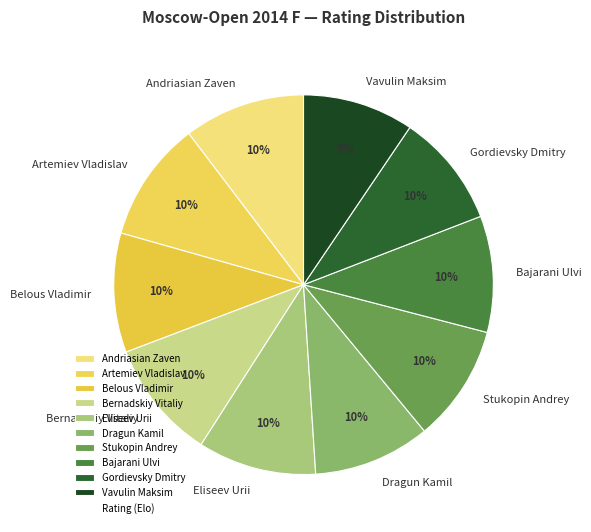

Is there a majority slice in this chart?

No